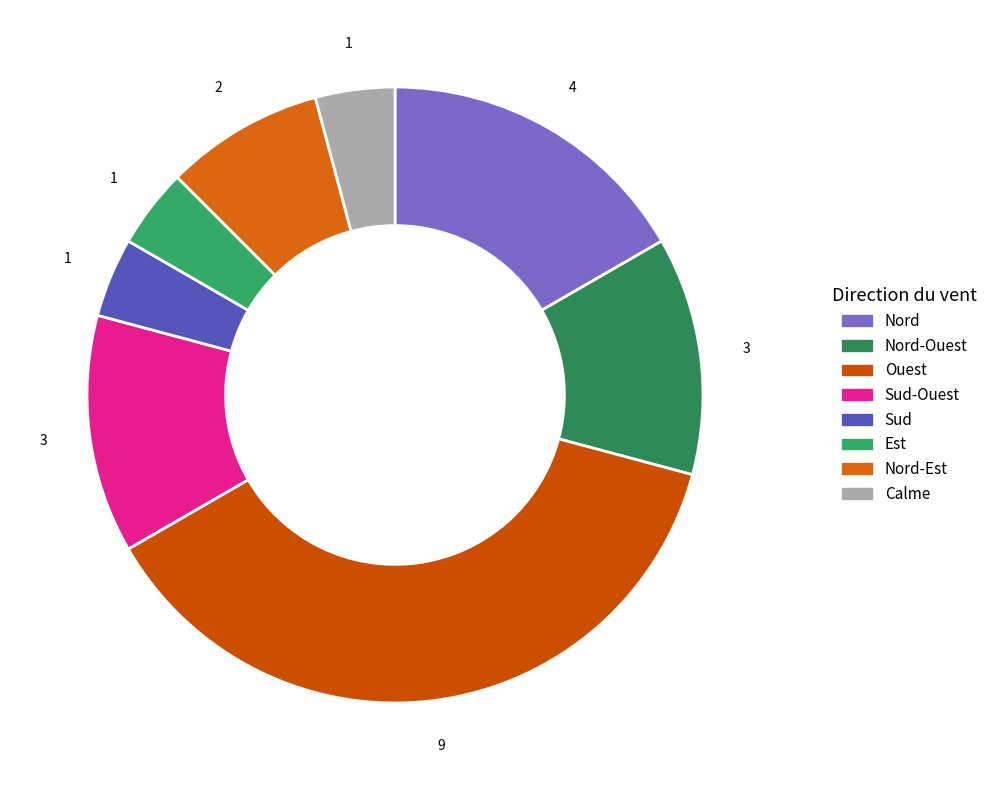

To the nearest percent, what is the difference between the largest and smallest slice percentages?

33%